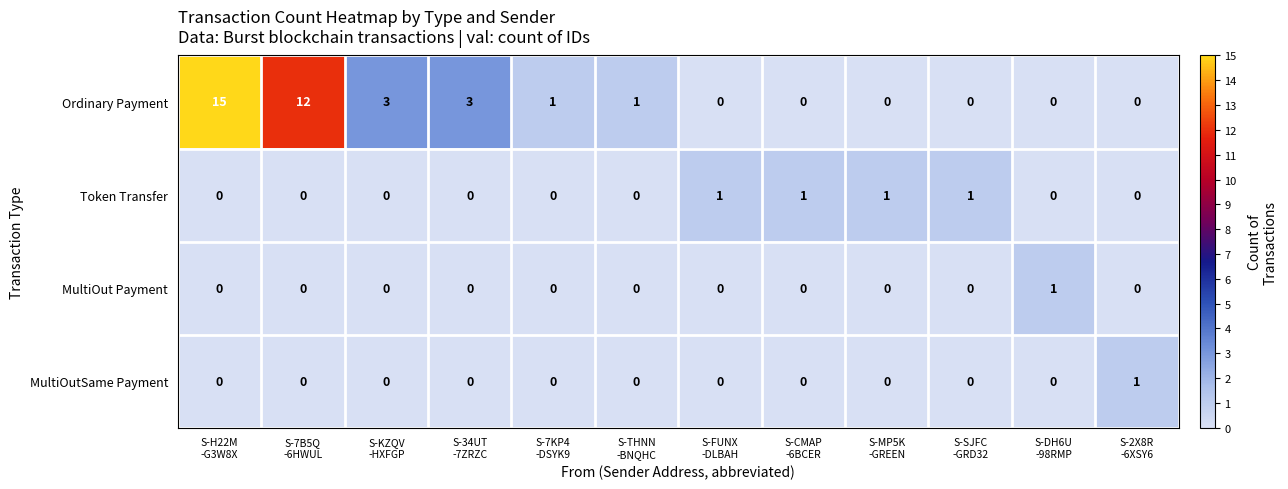

Which series has the widest spread of values?

Ordinary Payment